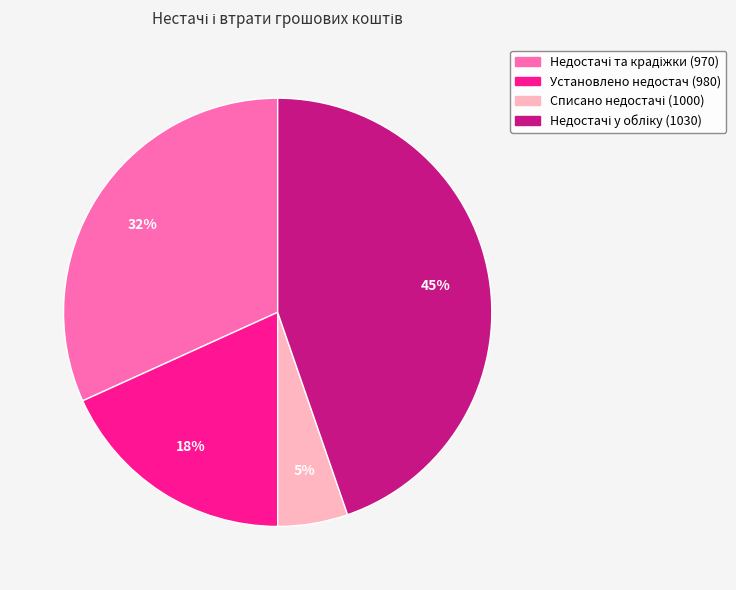

Is there a majority slice in this chart?

No